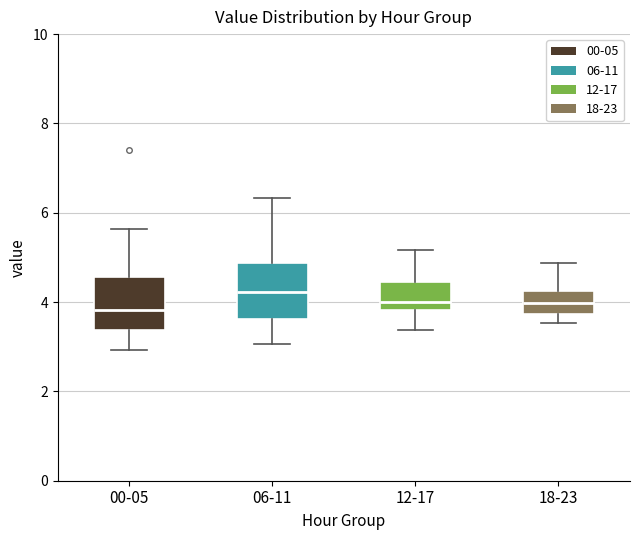

Reading left to right, transcribe this box plot: for each box, give where its median line is, the range the box spans, and where its two whiskers end, as read against the y-axis. The values are not printed on the chart, so give them approximately, as read against the axis.

00-05: median 3.8, box 3.4 to 4.6, whiskers 3.0 to 5.6
06-11: median 4.2, box 3.6 to 4.8, whiskers 3.0 to 6.4
12-17: median 4.0, box 3.8 to 4.4, whiskers 3.4 to 5.2
18-23: median 4.0, box 3.8 to 4.2, whiskers 3.6 to 4.8